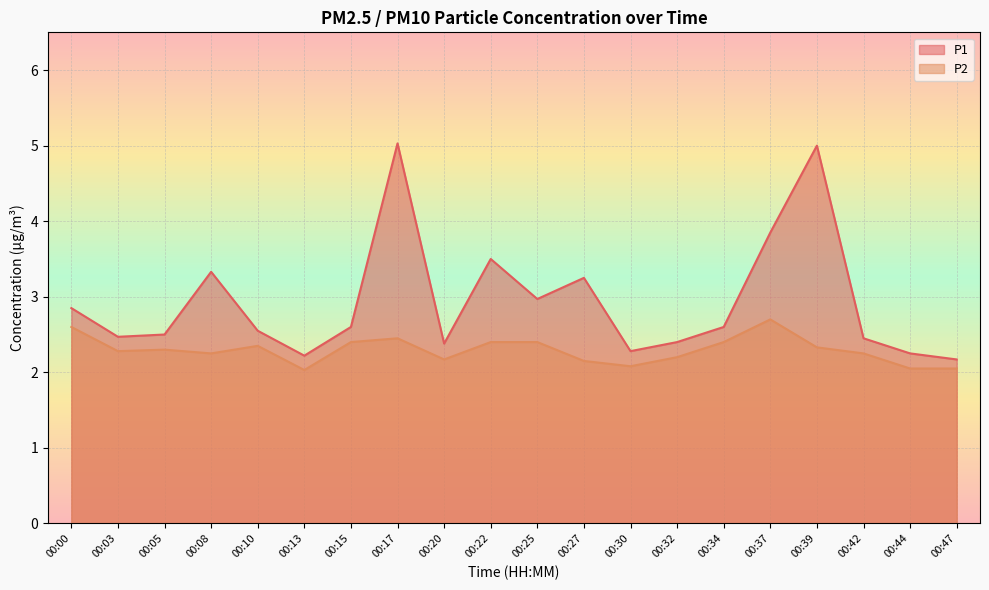

What is the total value across all series at 00:37?

6.6